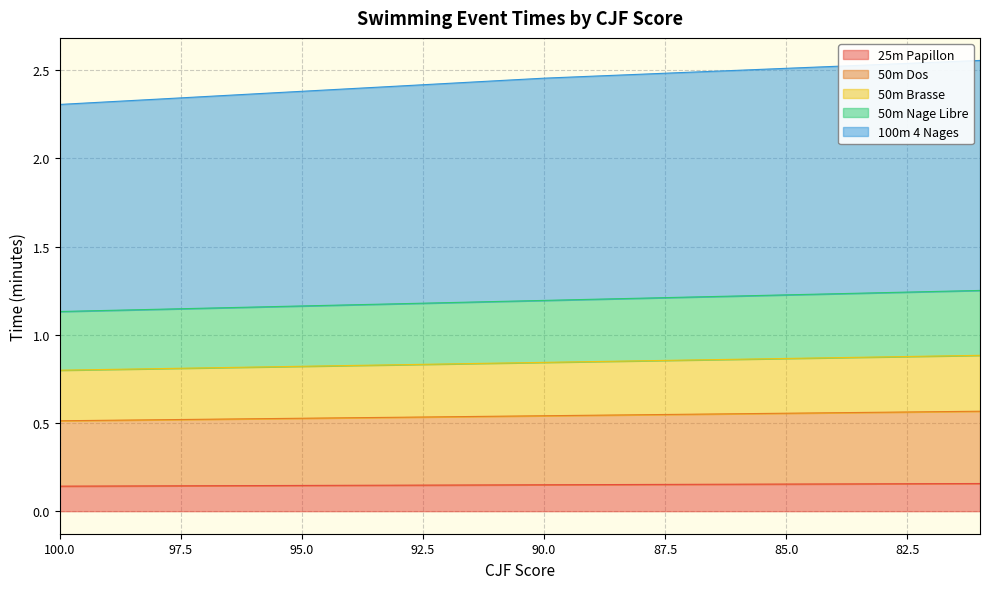

At which category is the sum across all series the highest?

81